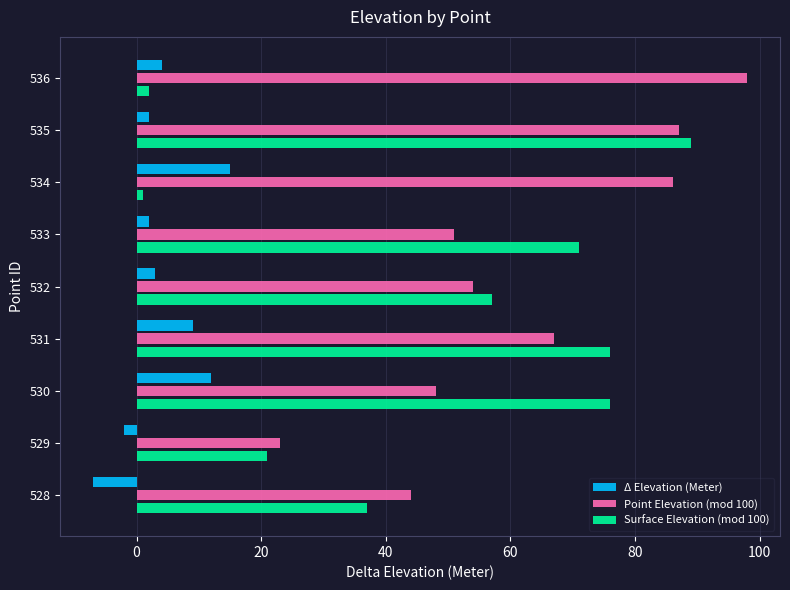

What is the minimum value for Δ Elevation (Meter)?

-7